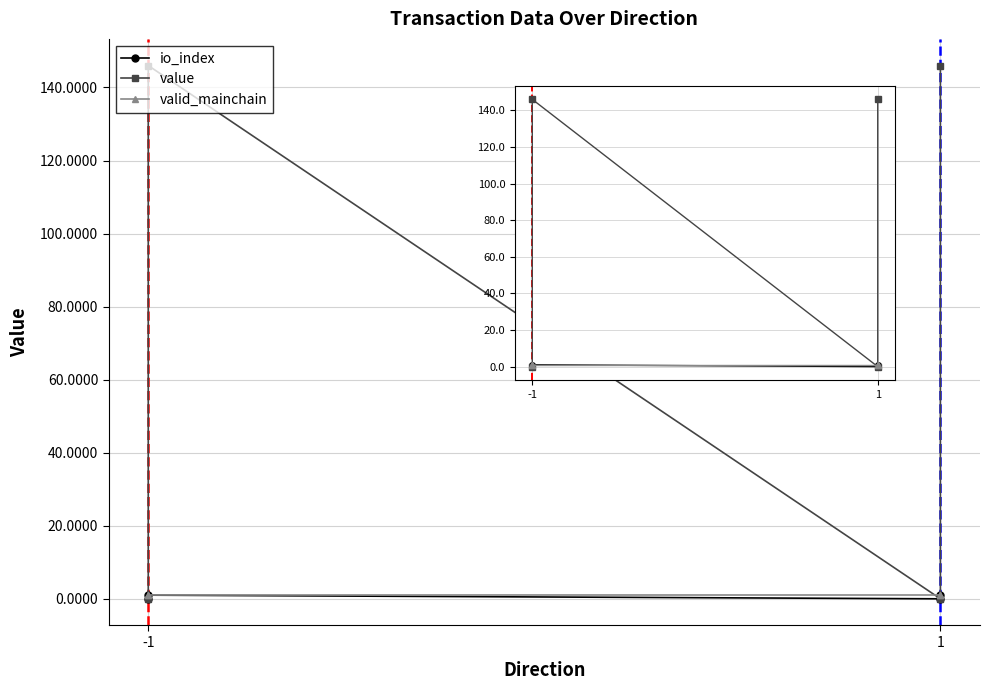

How many interior local peaks does the value series have?

1